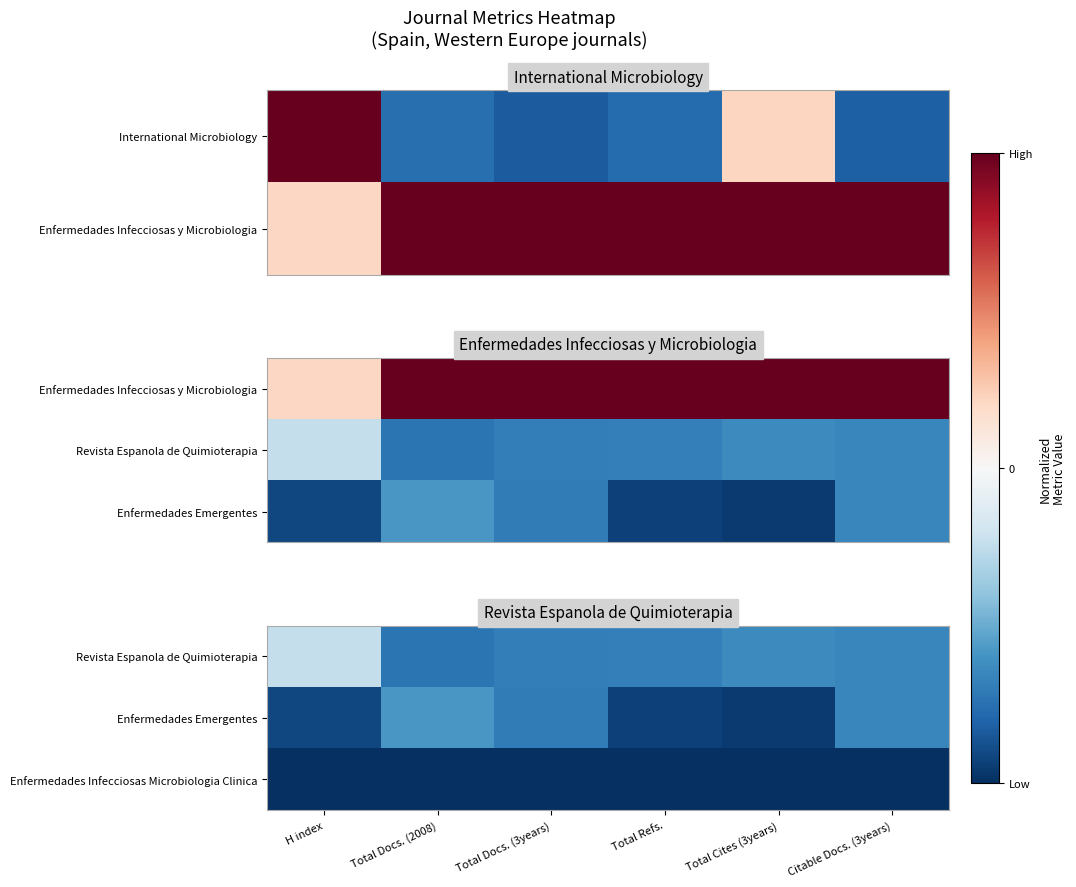

Which category has the lowest value across all series?

H index